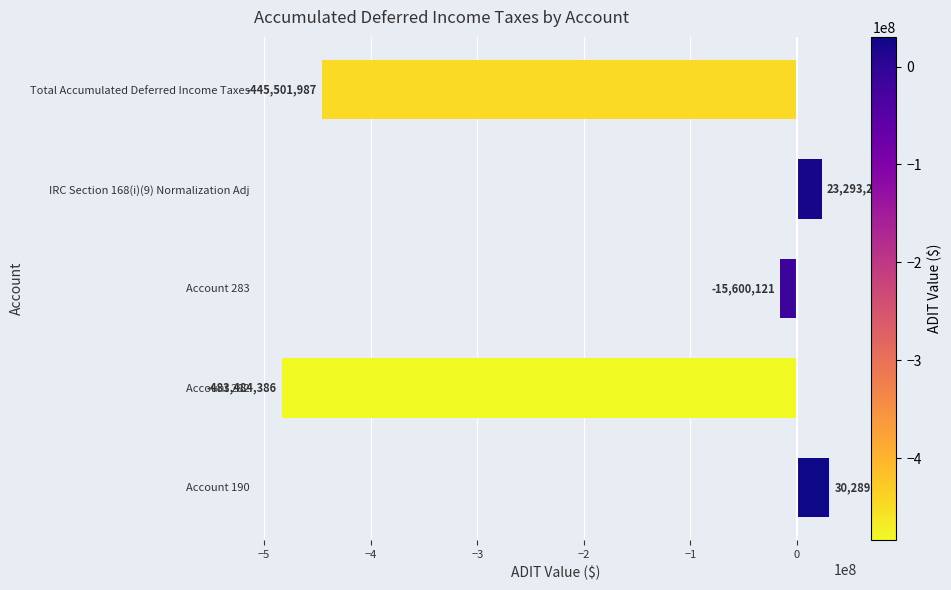

What is the average value?

-178200794.9